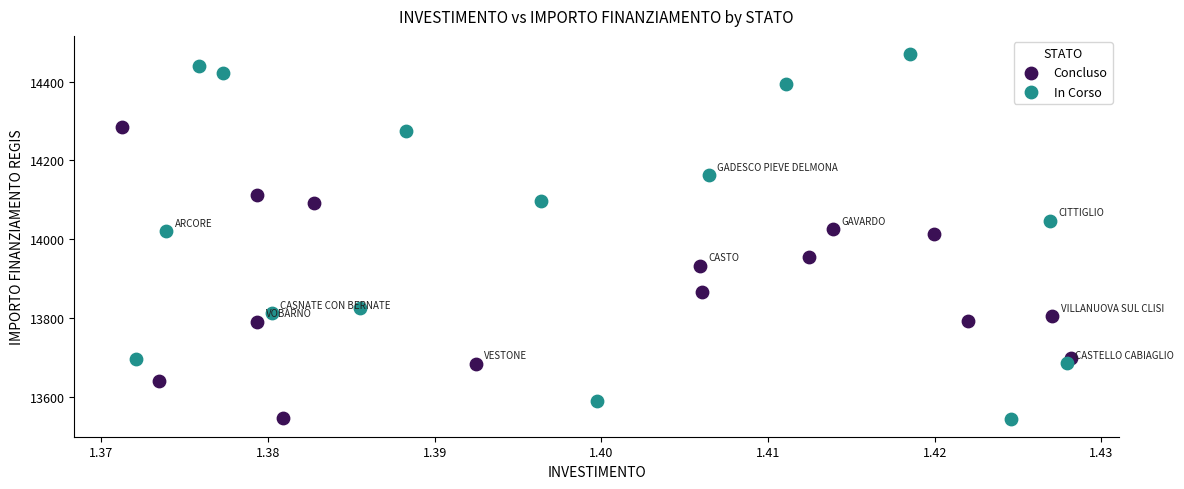

Which series has the largest Y range (max minus min)?

In Corso